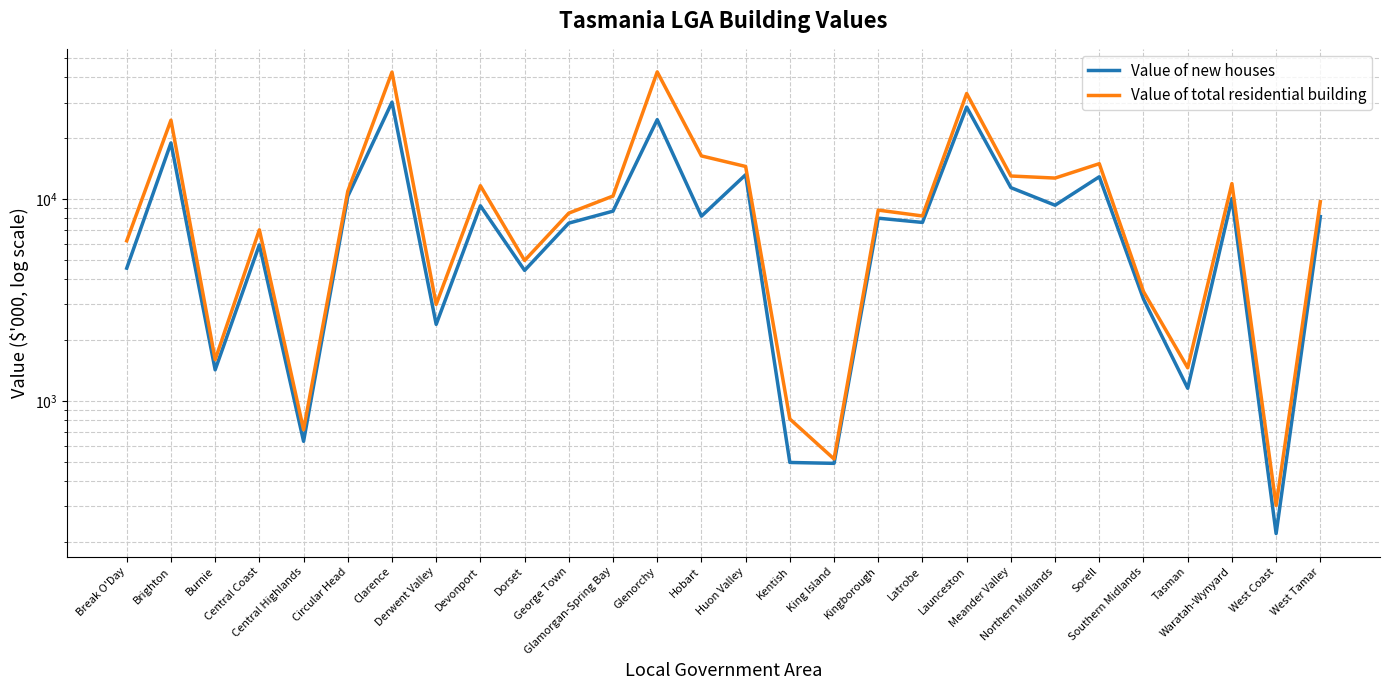

List the series in order of their peak value, lowest first.

Value of new houses, Value of total residential building